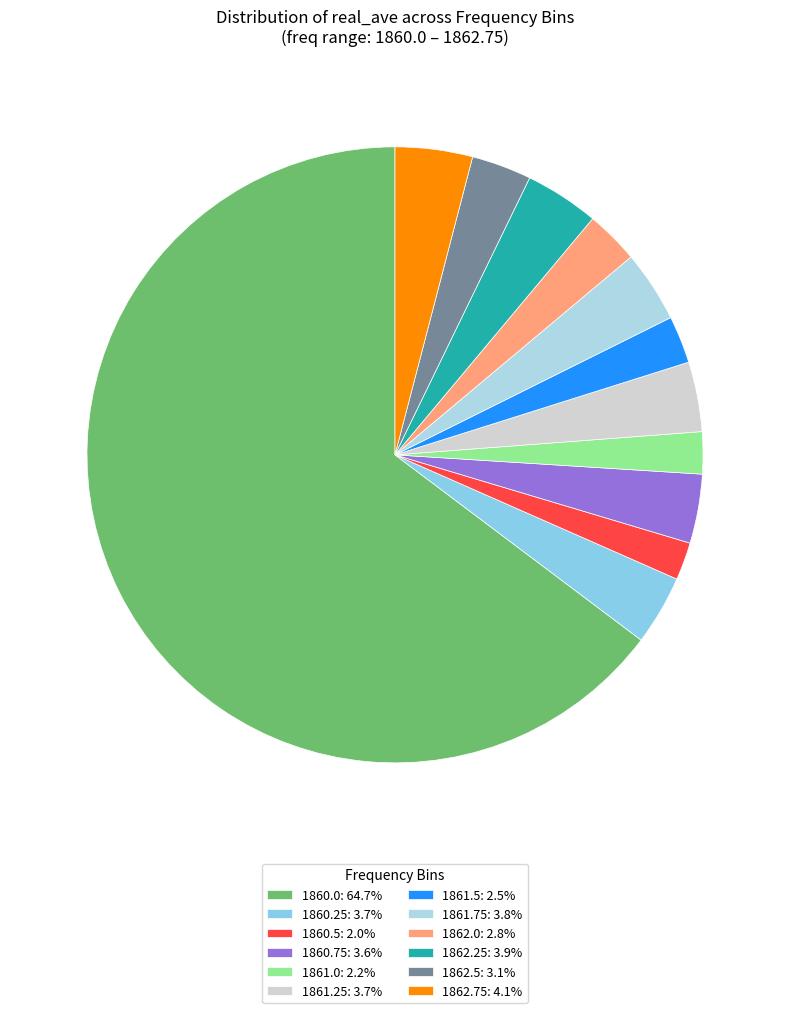

How many slices are in this pie chart?

12